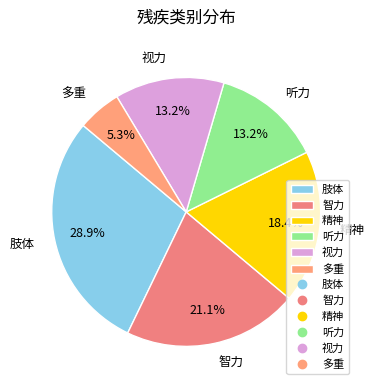

What is the total percentage of 肢体 and 视力?

42.1%